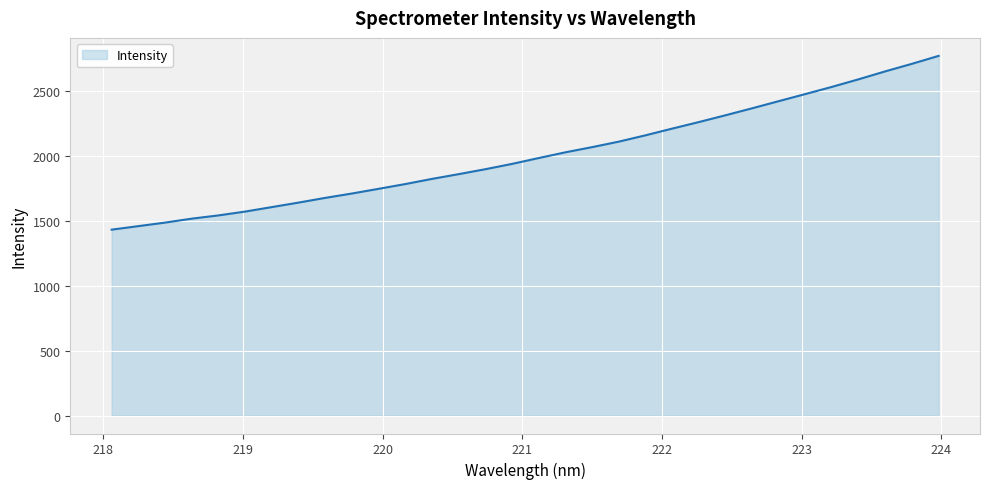

What is the minimum value shown in the chart?

1431.2